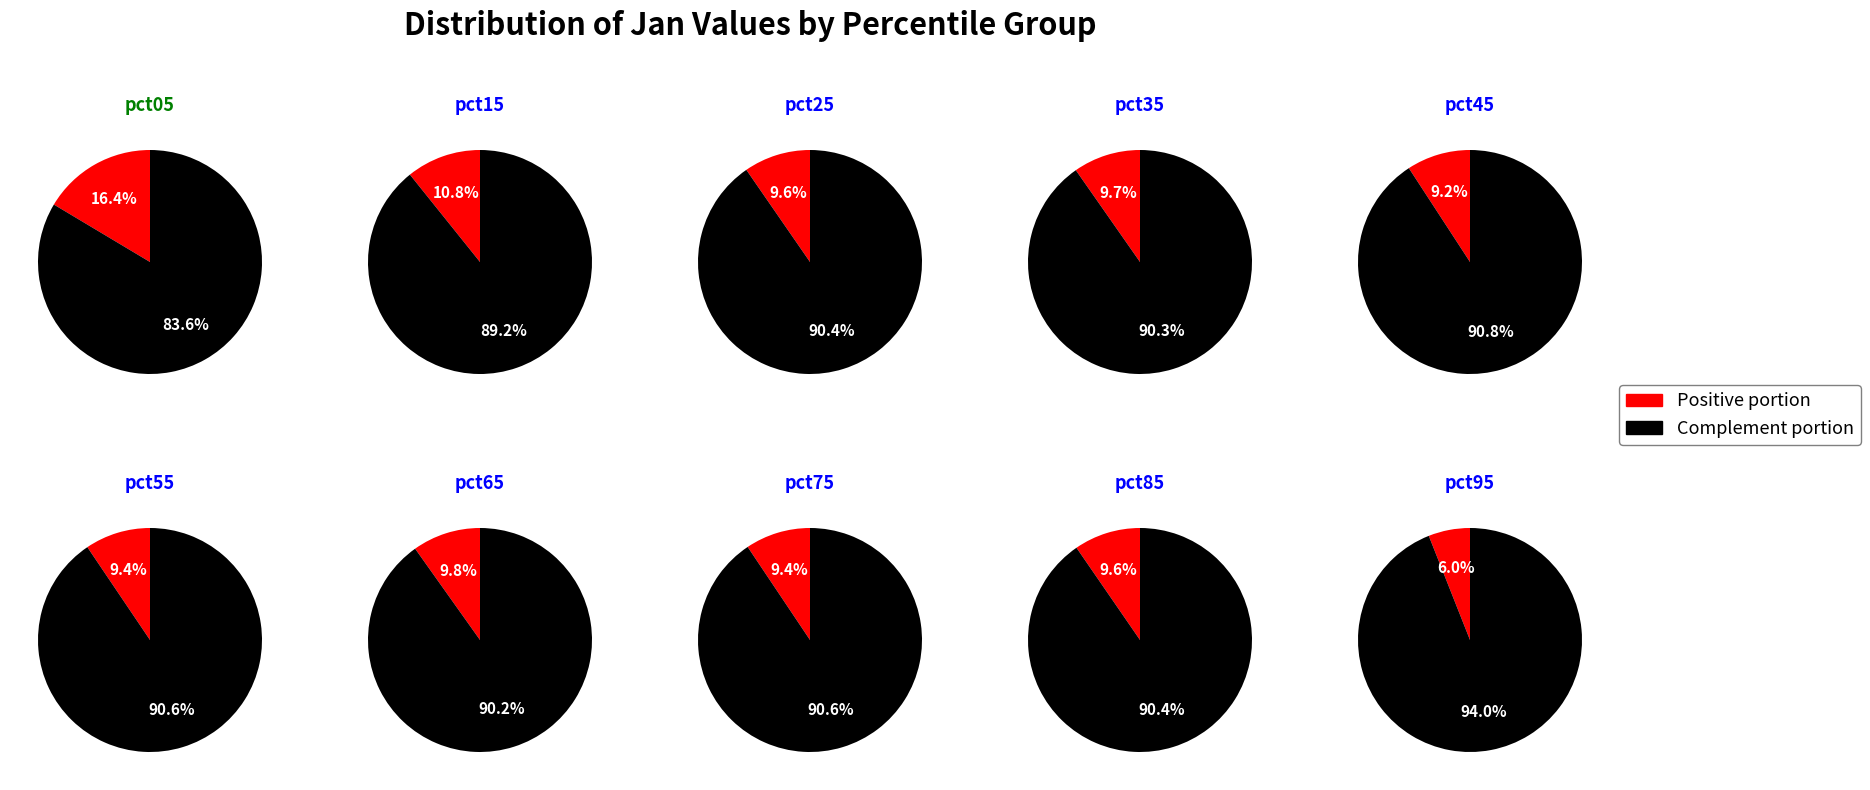

Is it true that pct35 is 18% of the pie?

False